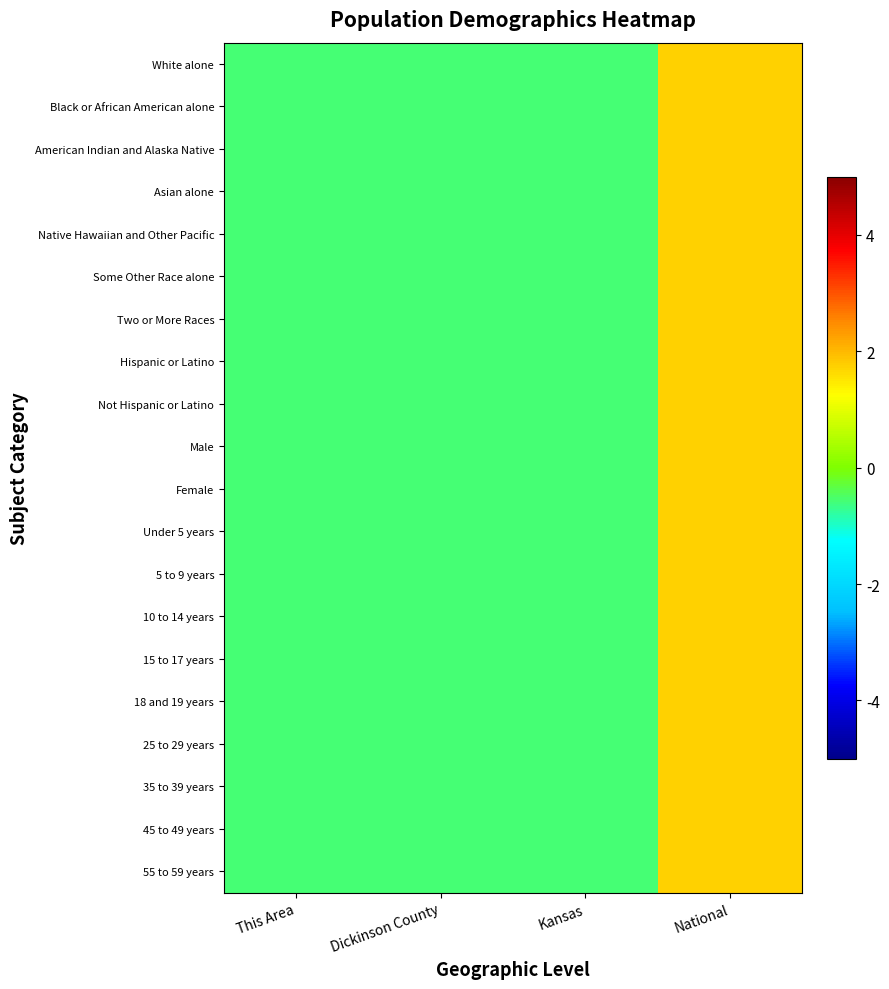

What is the total value across all series at This Area?

-11.7